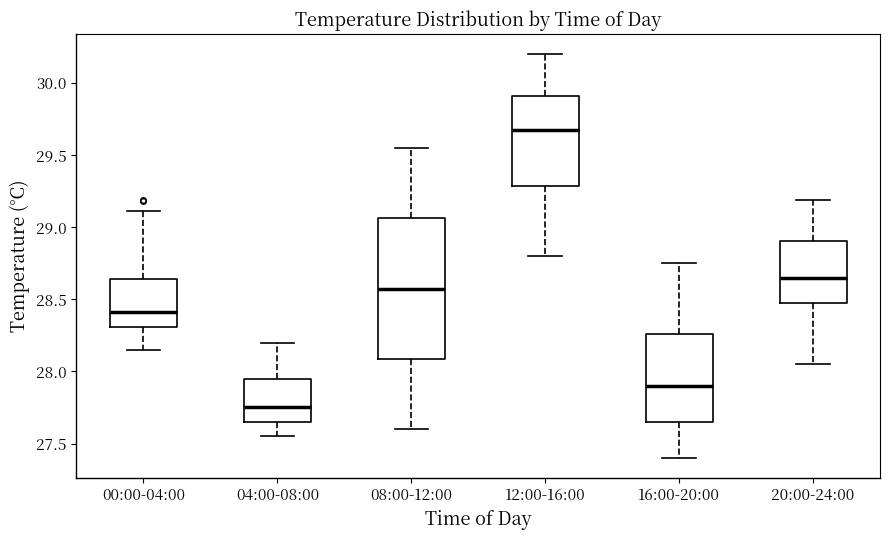

Which box has the highest median line?

12:00-16:00